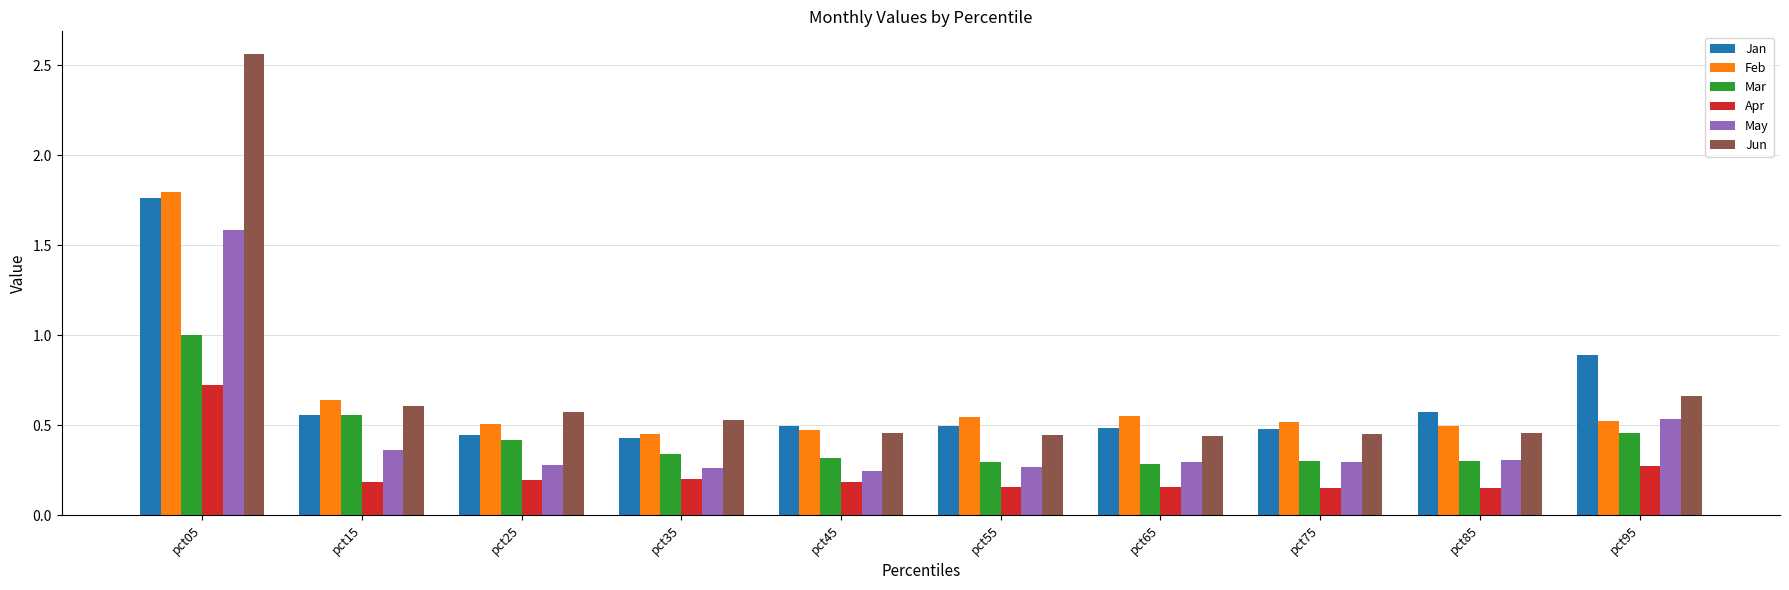

The value of Feb at pct65 is 0.4. True or false?

False